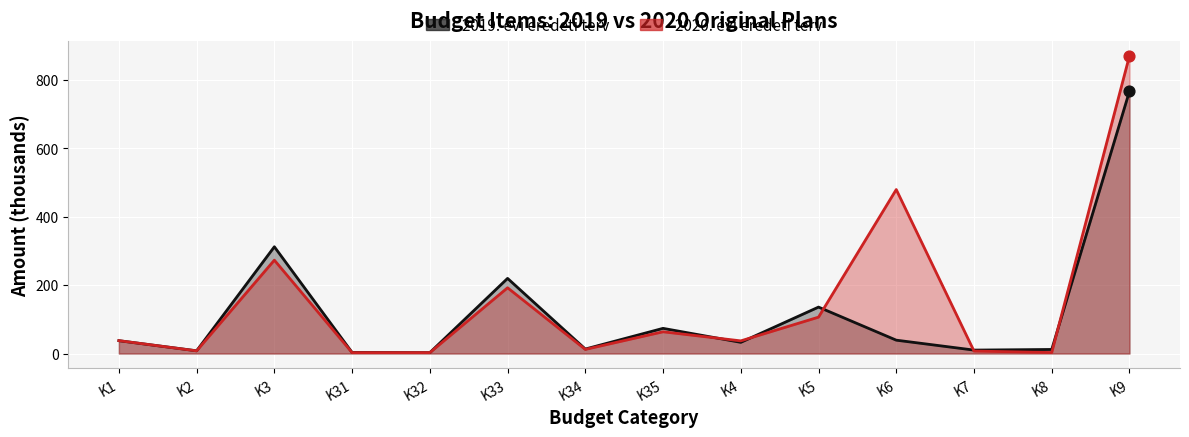

Which series reaches the maximum Y coordinate?

2020. évi eredeti terv